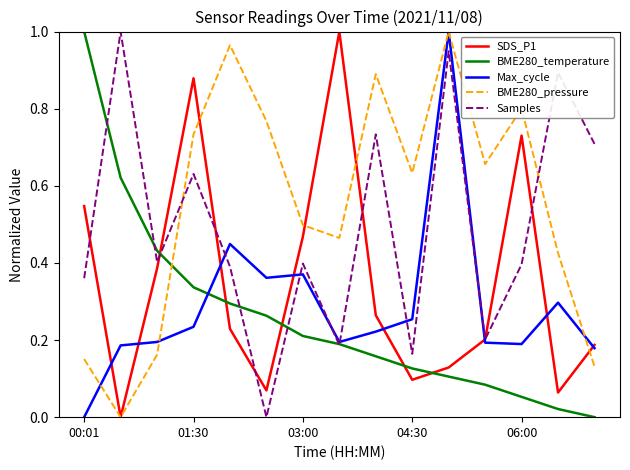

After their last crossing, which series has the higher values: SDS_P1 or BME280_temperature?

SDS_P1